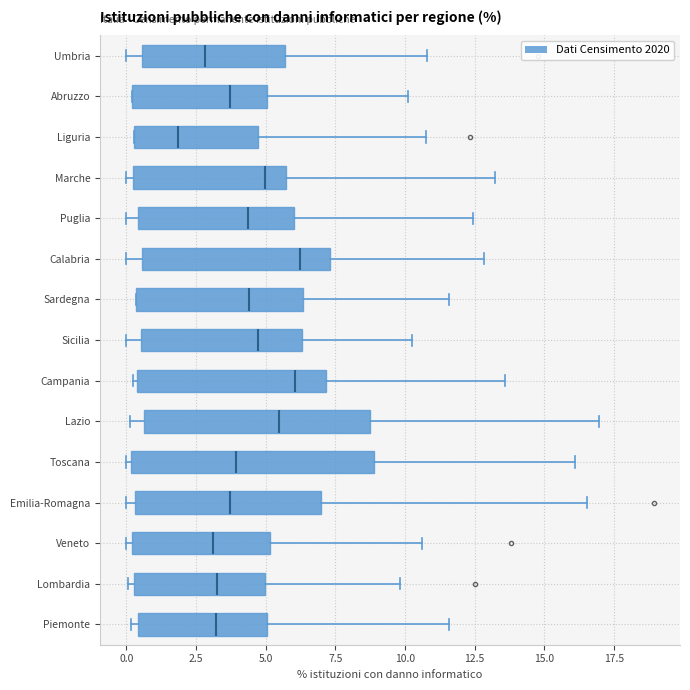

Which box's median line is the furthest to the left?

Liguria